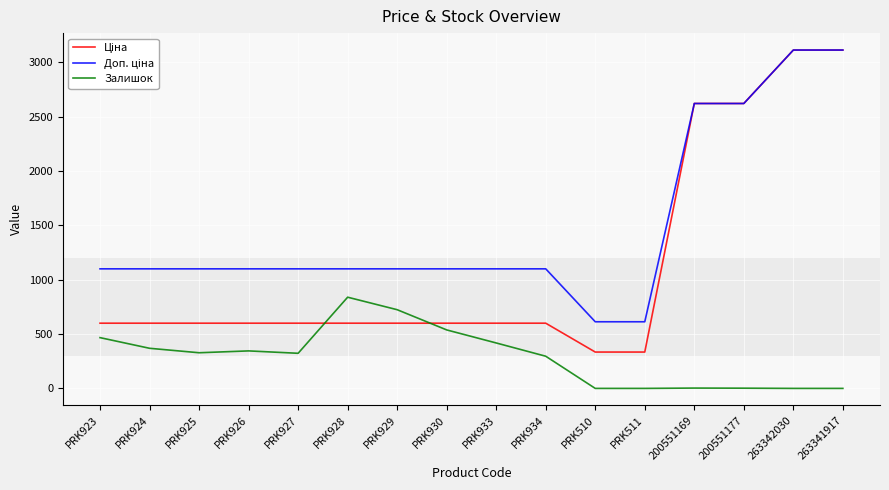

What position from the right is PRK928?

11